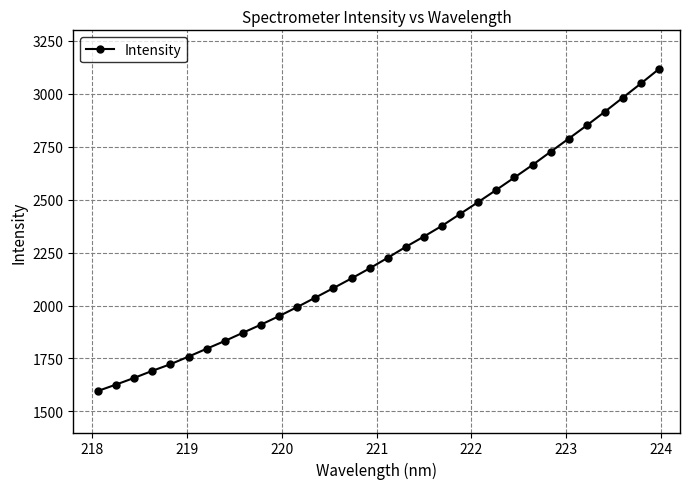

What is the value of the 6th point from the left?

1758.5